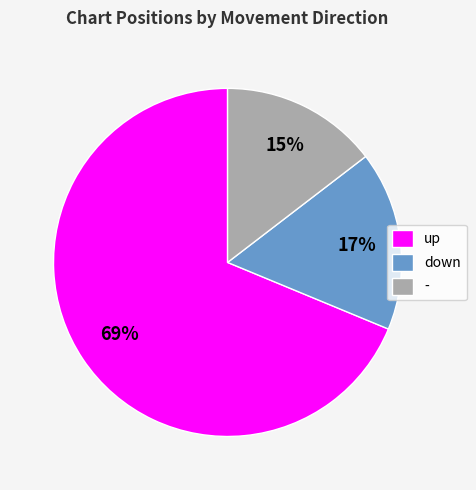

To the nearest percent, what percentage of the pie is -?

15%